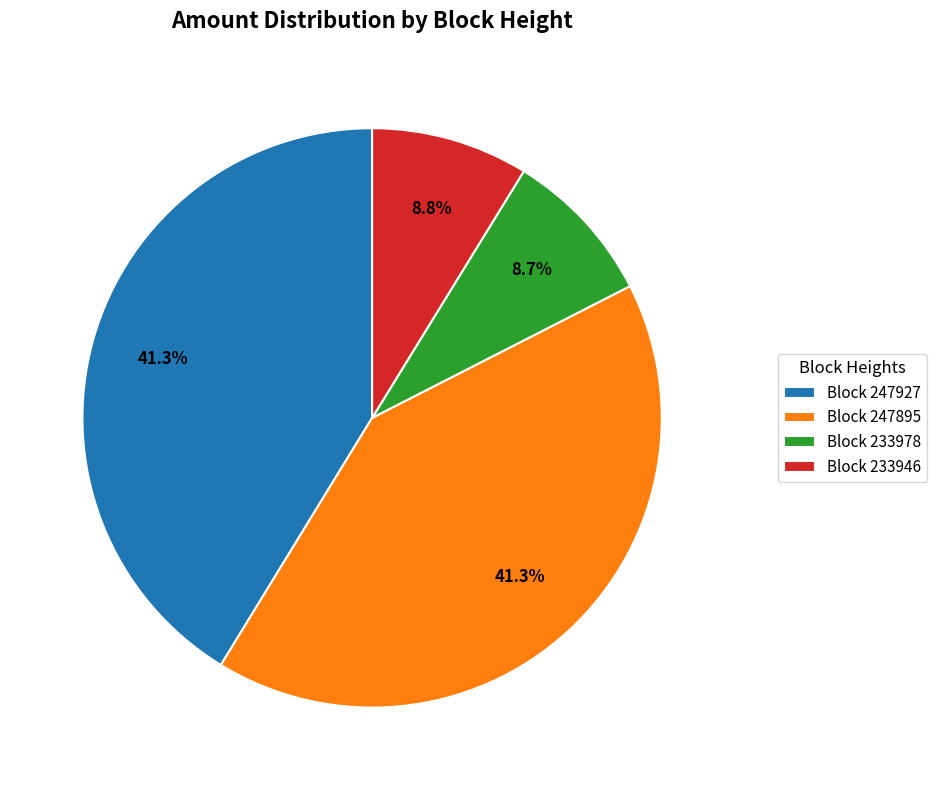

Is there a majority slice in this chart?

No